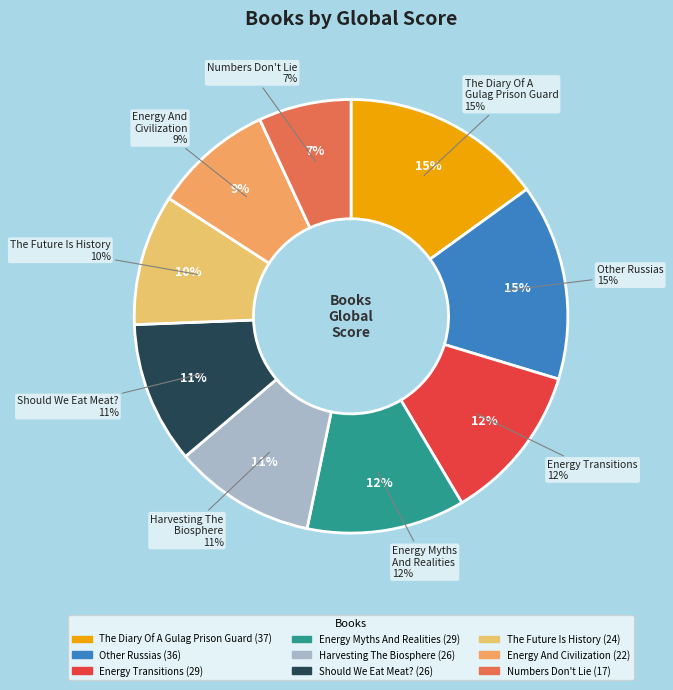

To the nearest percent, what percentage of the pie is Should We Eat Meat??

11%